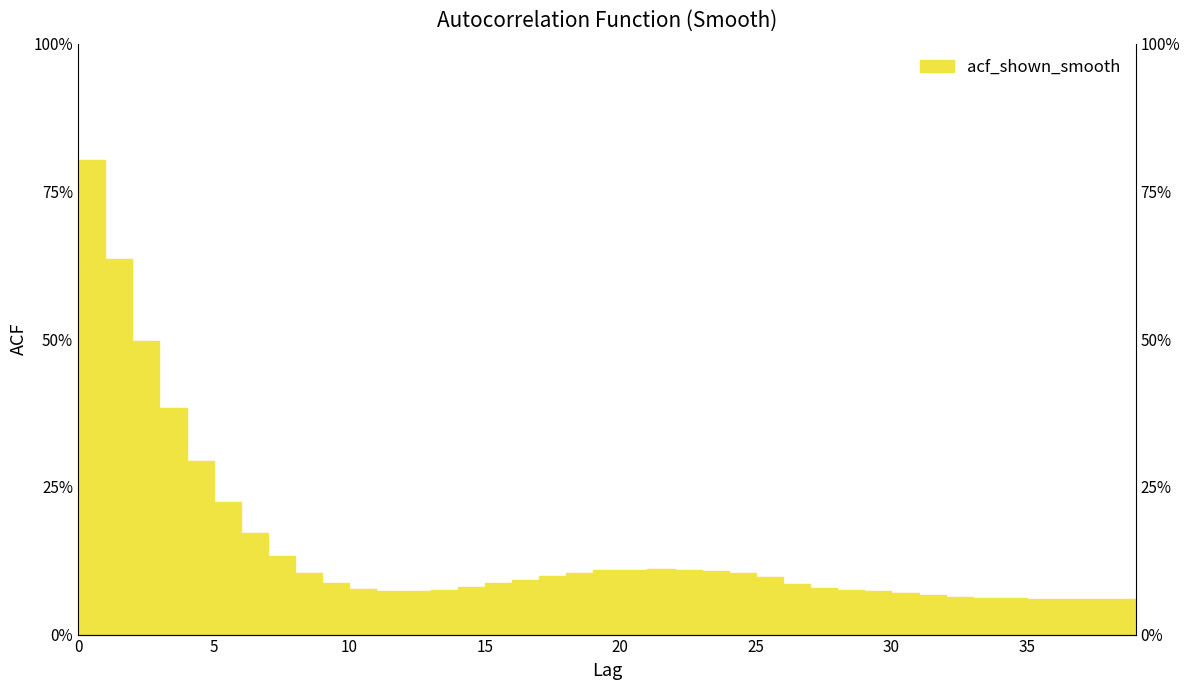

List the labels in order of value, largest first.

0, 1, 2, 3, 4, 5, 6, 7, 21, 19, 20, 22, 23, 8, 18, 24, 17, 25, 16, 9, 15, 26, 14, 27, 10, 13, 28, 11, 12, 29, 30, 31, 32, 33, 34, 39, 35, 38, 36, 37